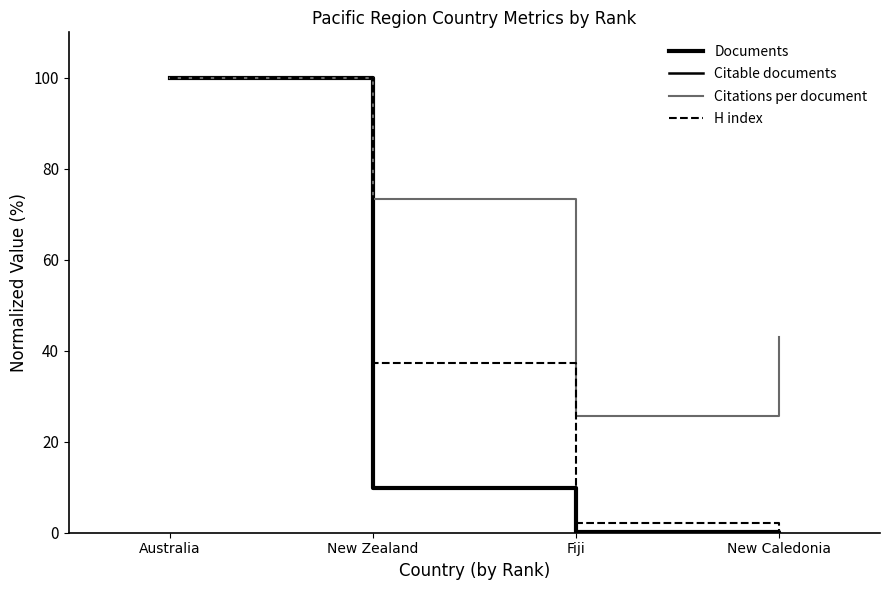

How many lines are shown in the chart?

4